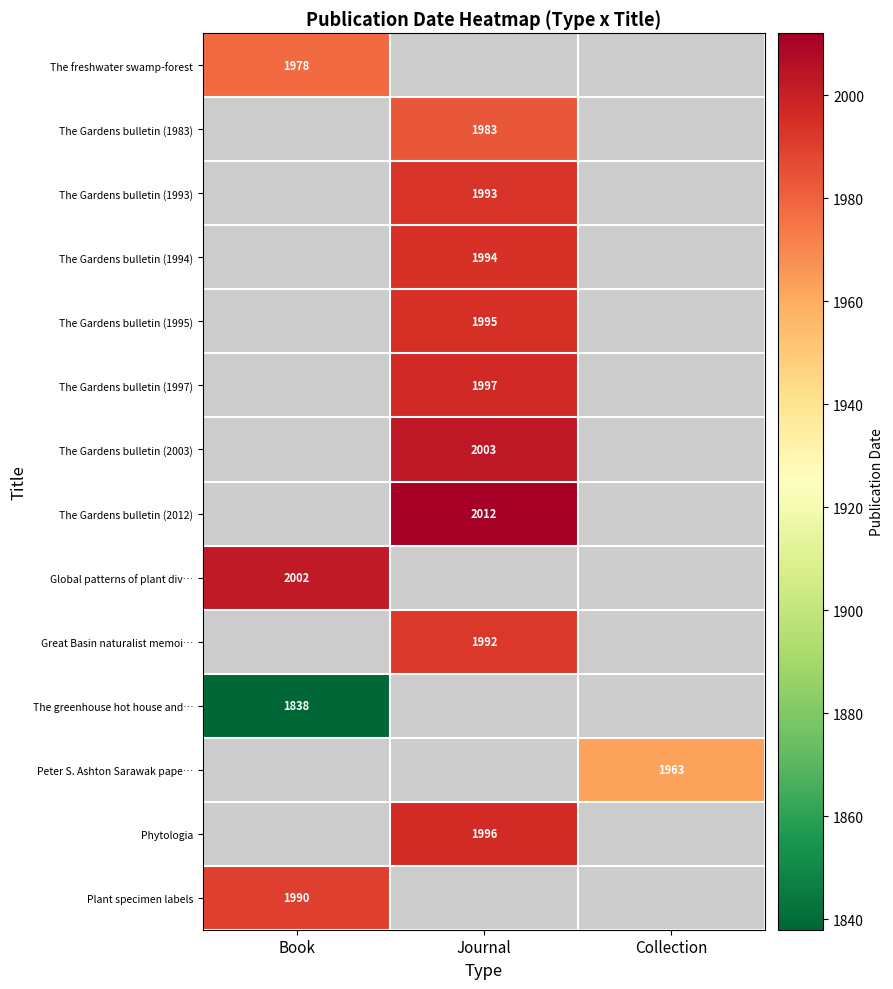

The value of The freshwater swamp-forest at Book is 1045. True or false?

False